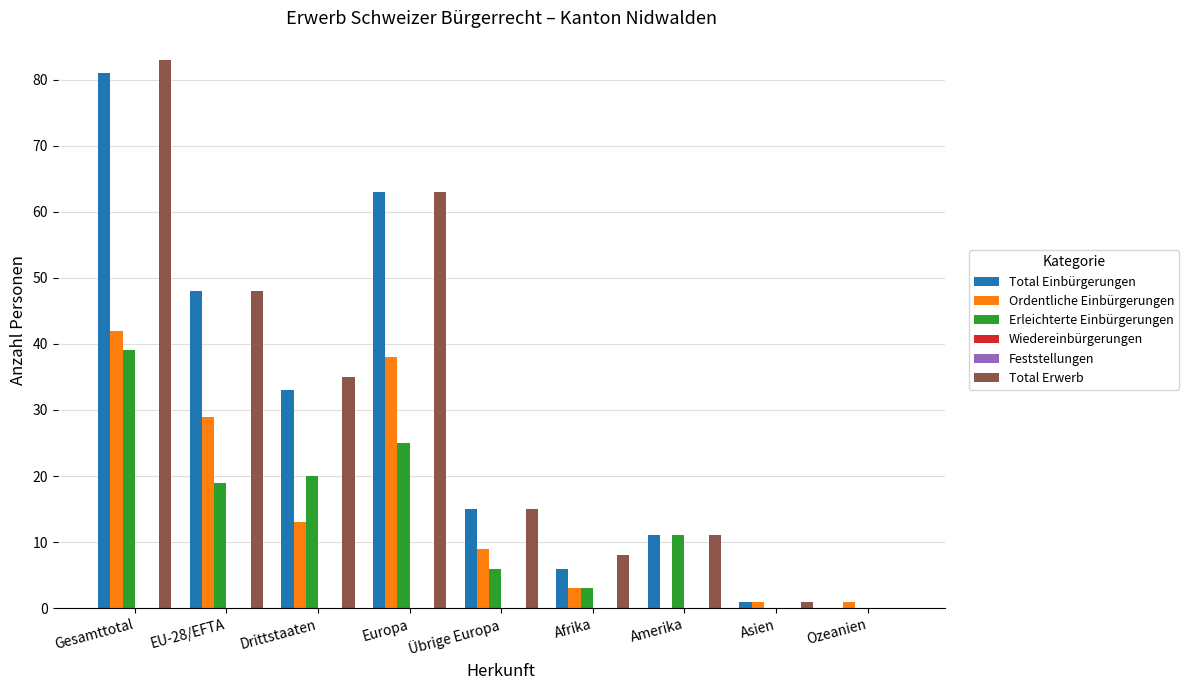

Which series has the largest total across all categories?

Total Erwerb